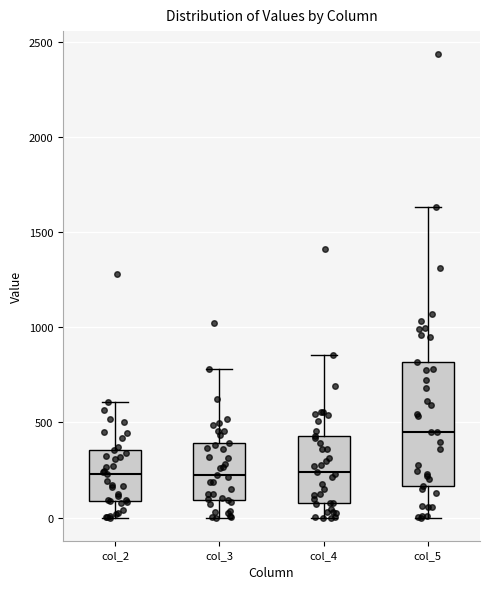

Where does the median line of the box for col_5 sit on the y-axis? The values are not printed on the chart, so give them approximately, as read against the axis.

450